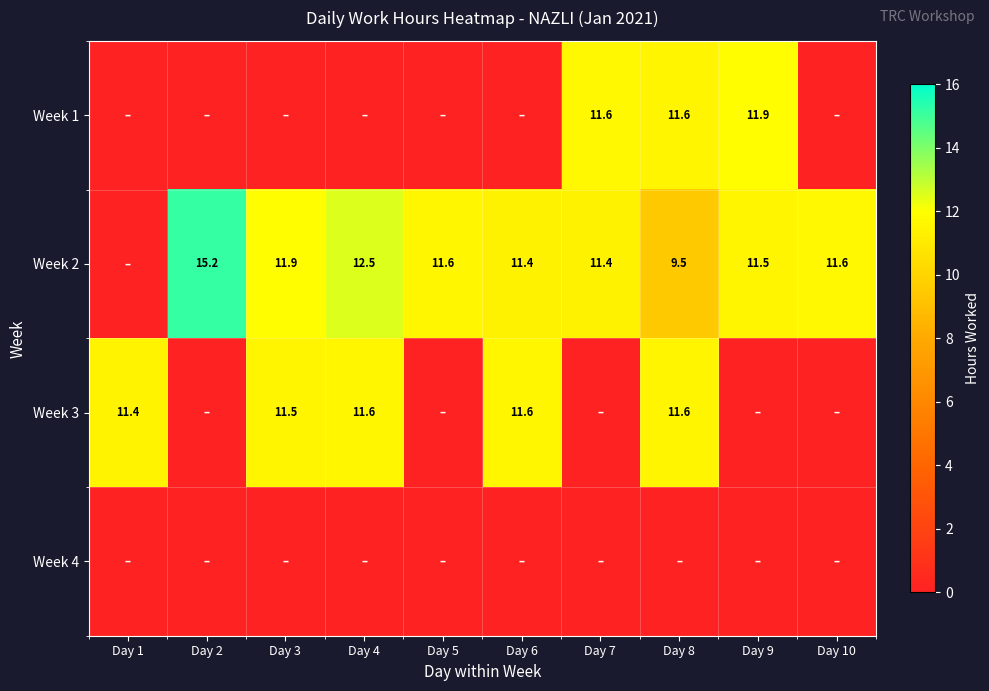

What is the total value across all series at Day 7?

23.1